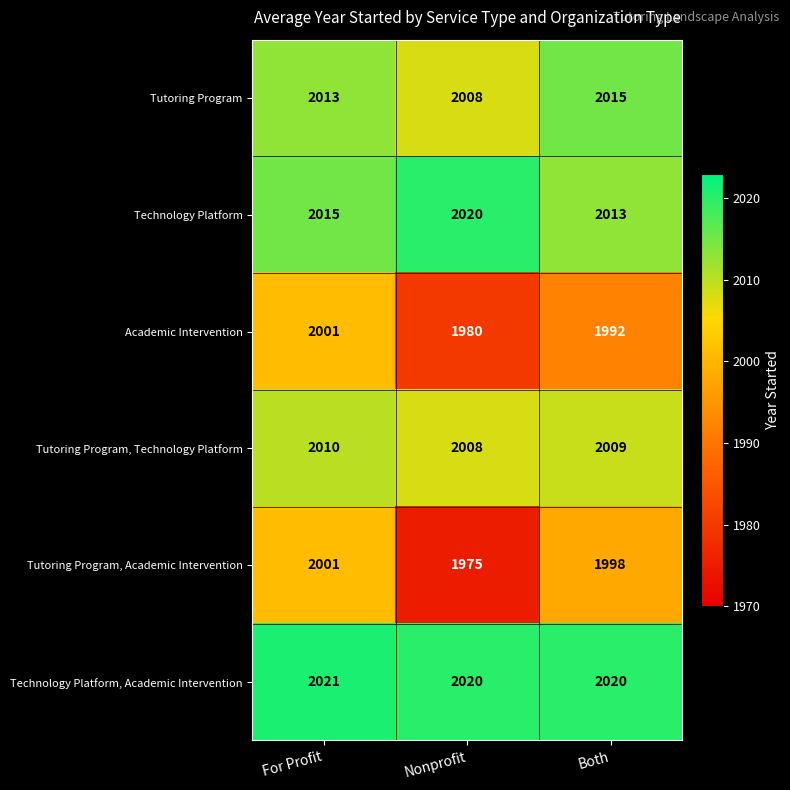

At how many categories does at least one series exceed 1977?

3